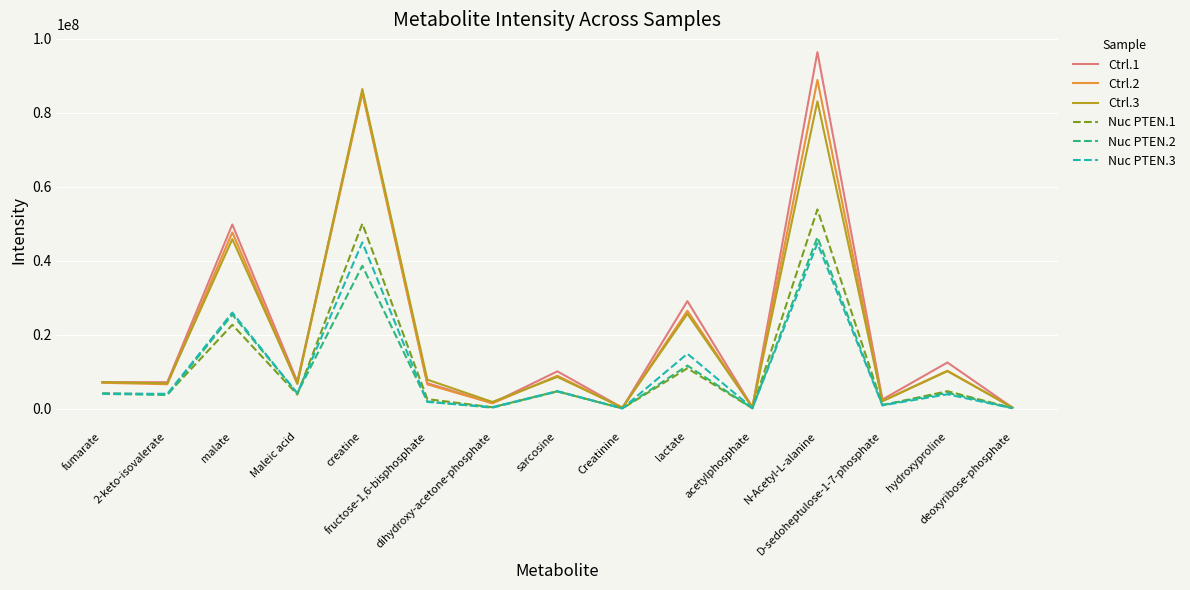

Which series has the largest total across all categories?

Ctrl.1